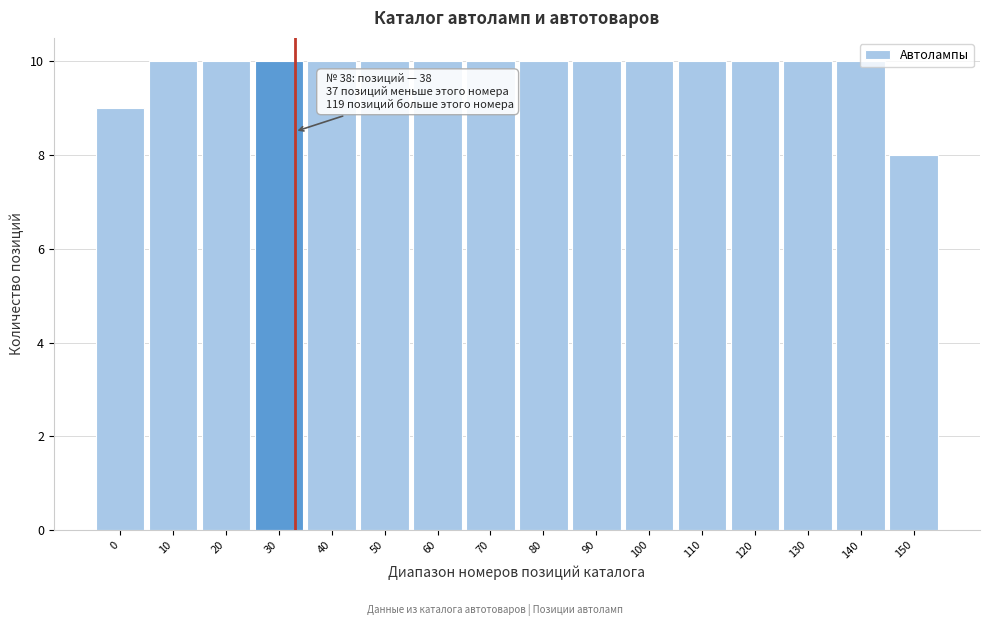

The value at 20 is 3. True or false?

False